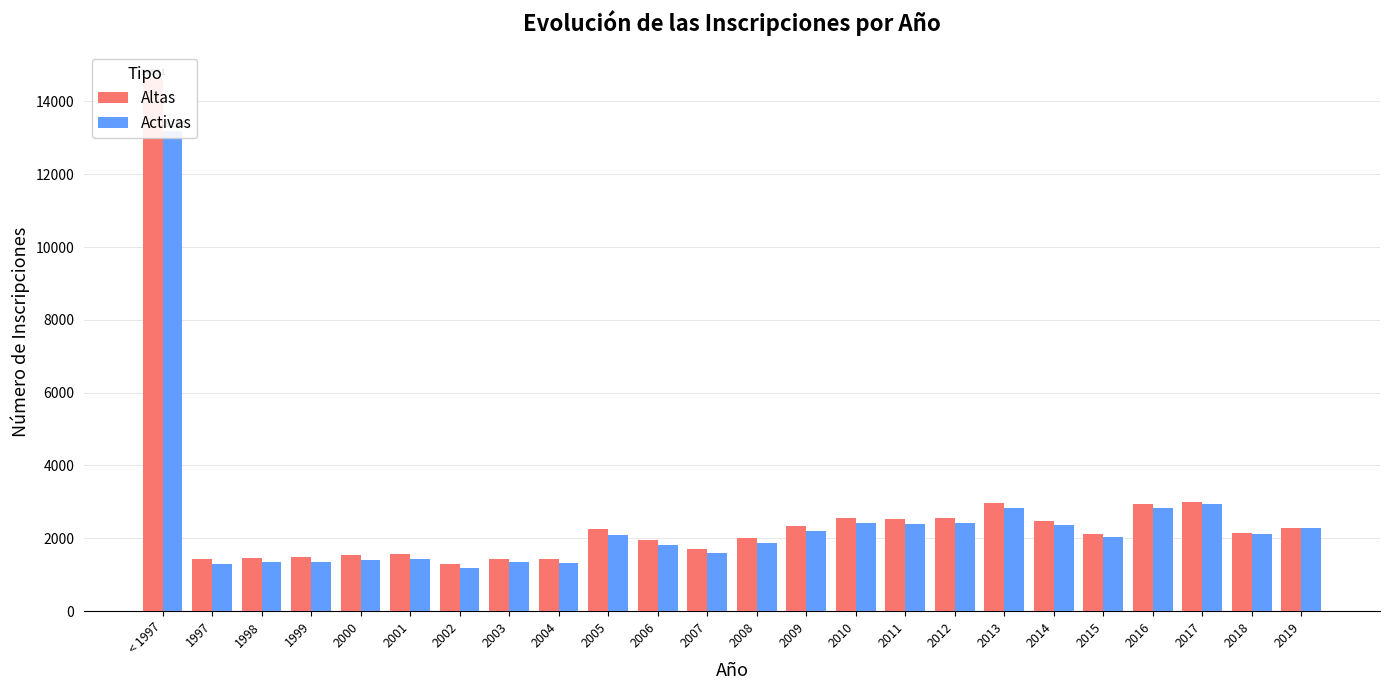

What is the difference between the highest and lowest values at 2009?

145